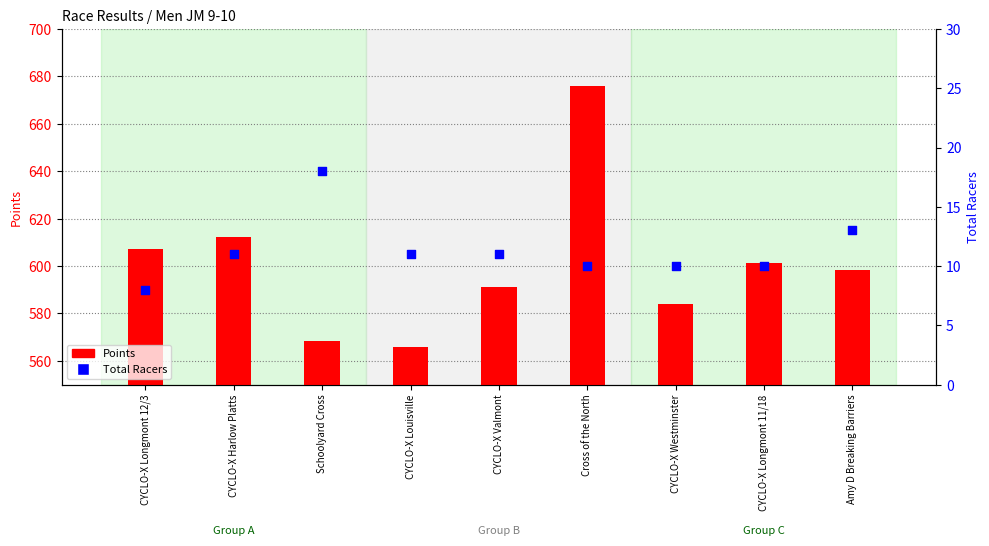

What is the total value across all series at CYCLO-X Westminster?

594.1